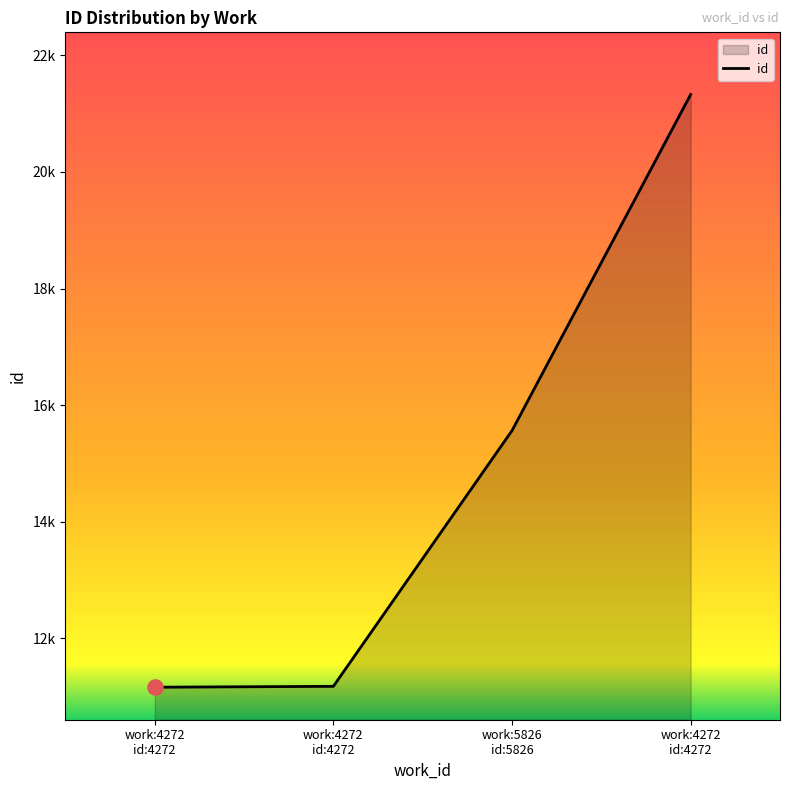

Does the chart have visible grid lines?

No